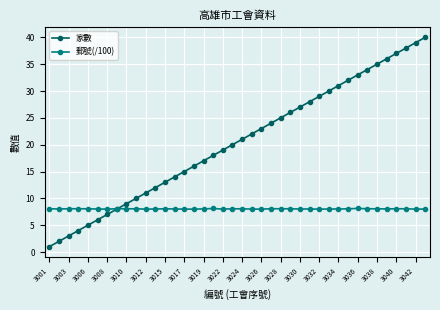

What is the highest value of the 家數 series?

40.0